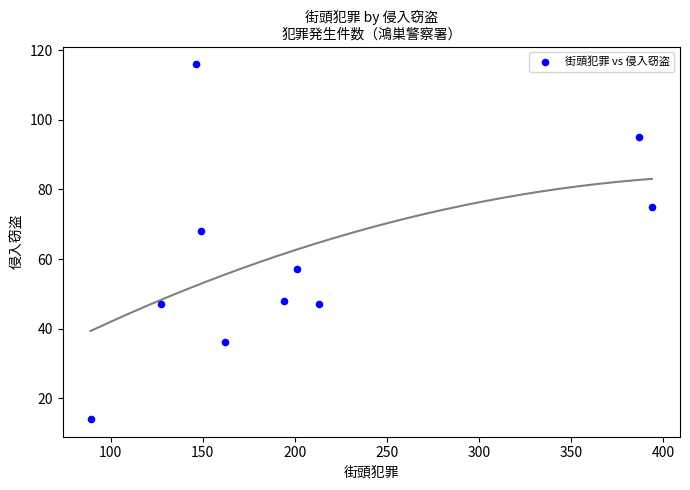

What Y value in the scatter plot is closest to 65?

68